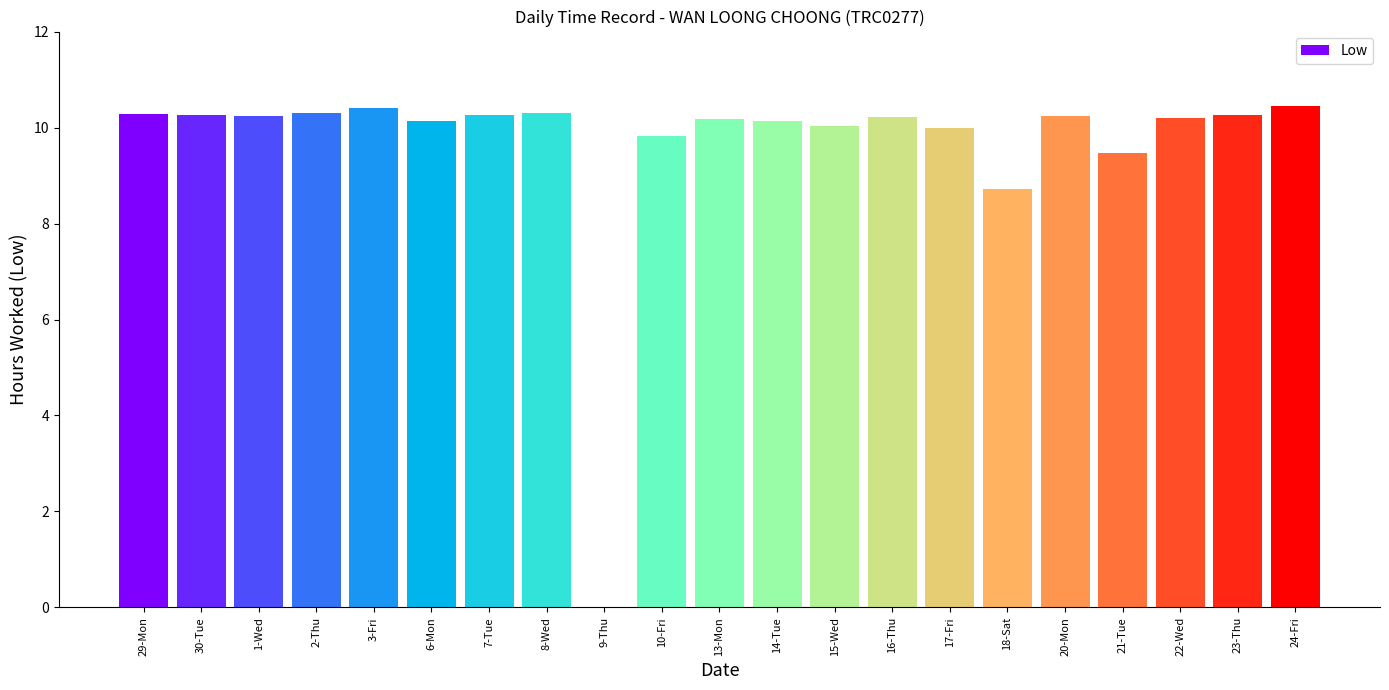

The value at 15-Wed is 5.8. True or false?

False